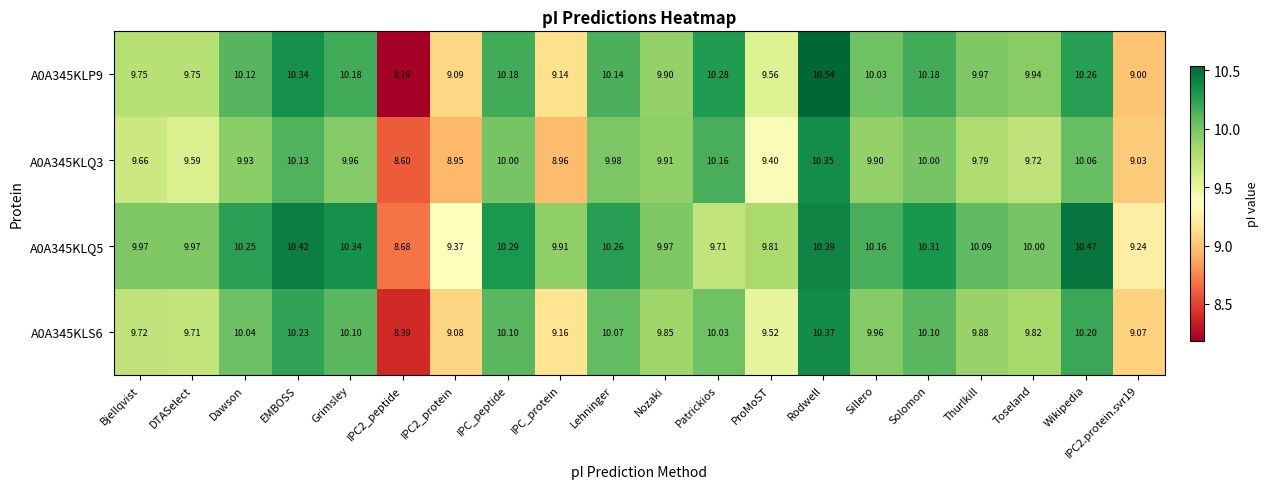

At which label does A0A345KLQ3 first exceed 9?

Bjellqvist